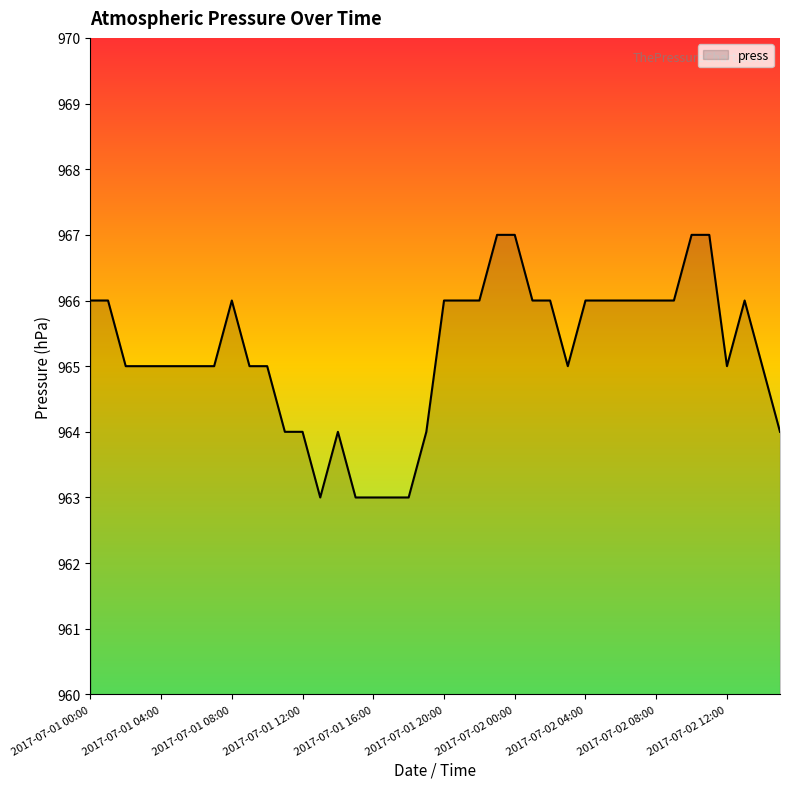

How many lines are shown in the chart?

1